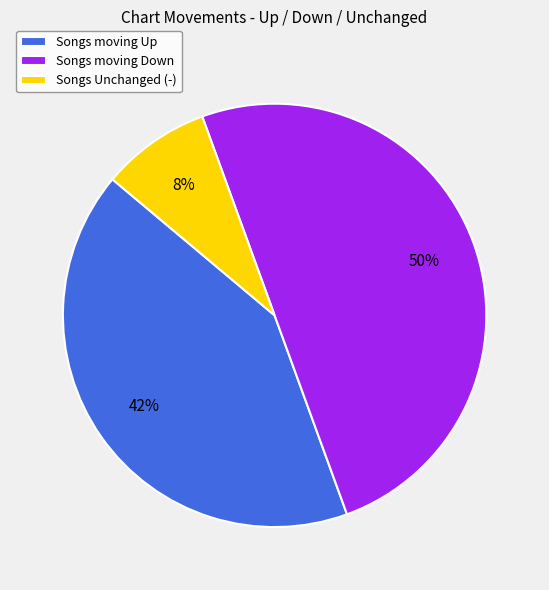

To the nearest percent, what is the difference between the largest and smallest slice percentages?

42%